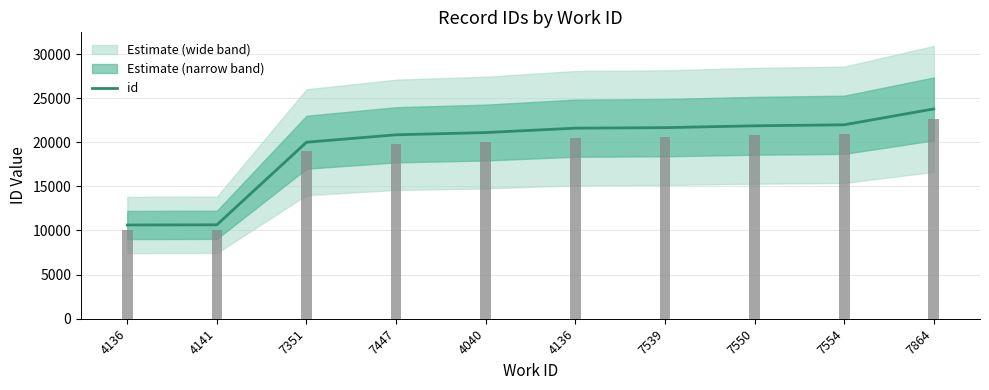

Which category has the highest value across all series?

7864